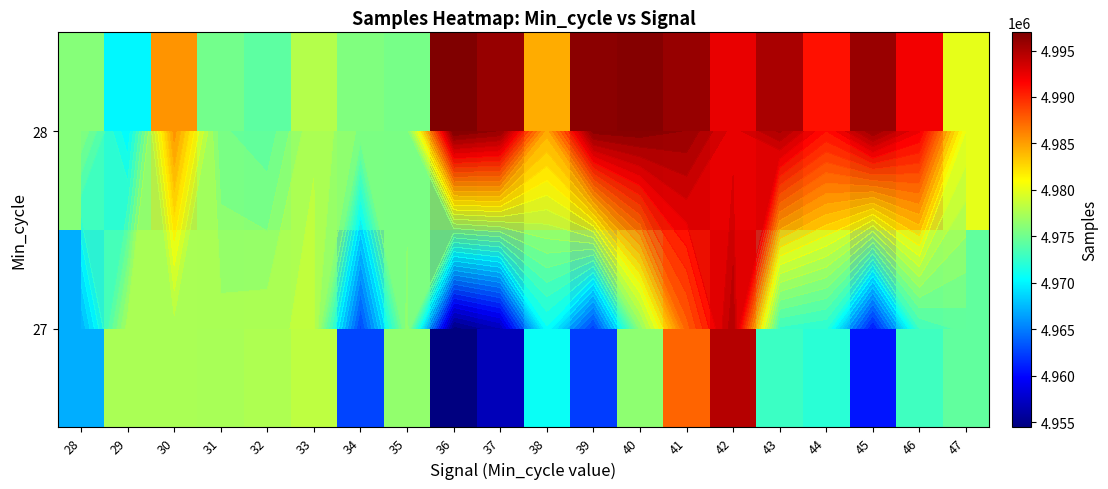

Between 37 and 42, which series saw the biggest shift?

27